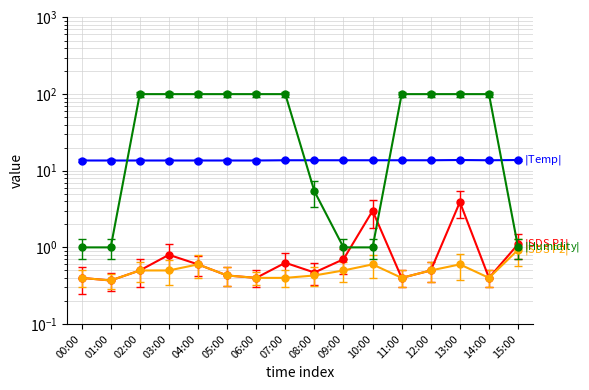

How many Temp values are between 13 and 14?

16